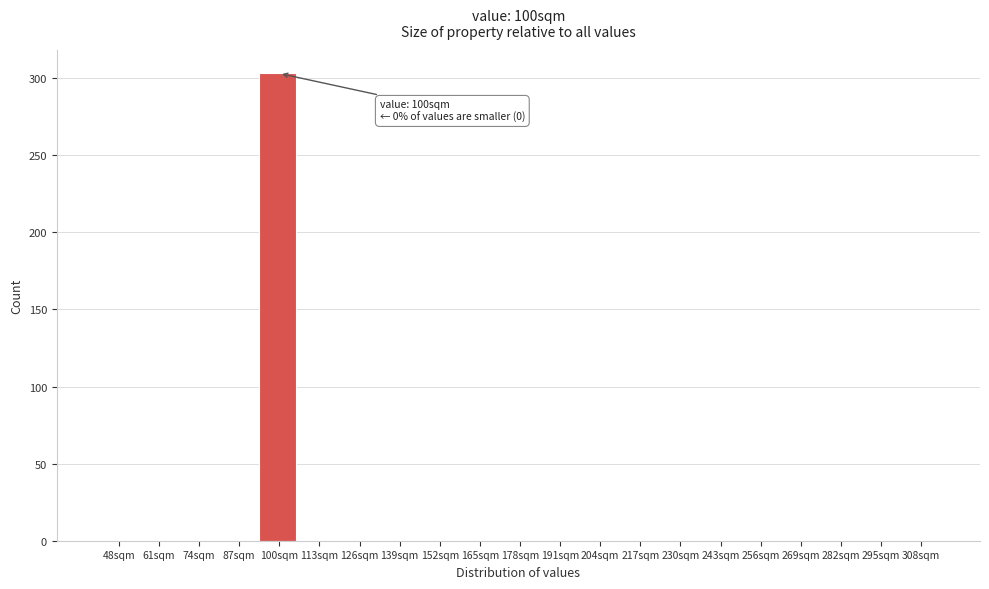

Reading left to right, what are all the values shown in this chart?

48sqm=0	61sqm=0	74sqm=0	87sqm=0	100sqm=303	113sqm=0	126sqm=0	139sqm=0	152sqm=0	165sqm=0	178sqm=0	191sqm=0	204sqm=0	217sqm=0	230sqm=0	243sqm=0	256sqm=0	269sqm=0	282sqm=0	295sqm=0	308sqm=0